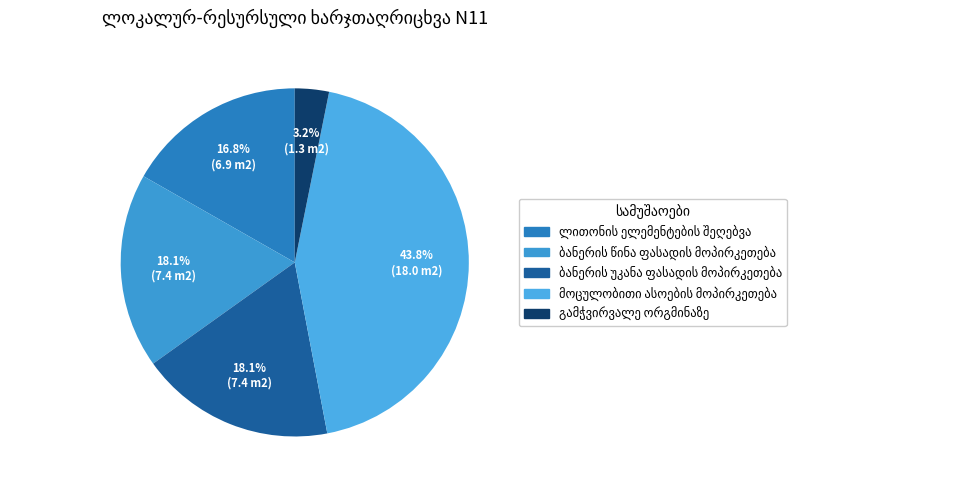

Does any single category account for the majority?

No